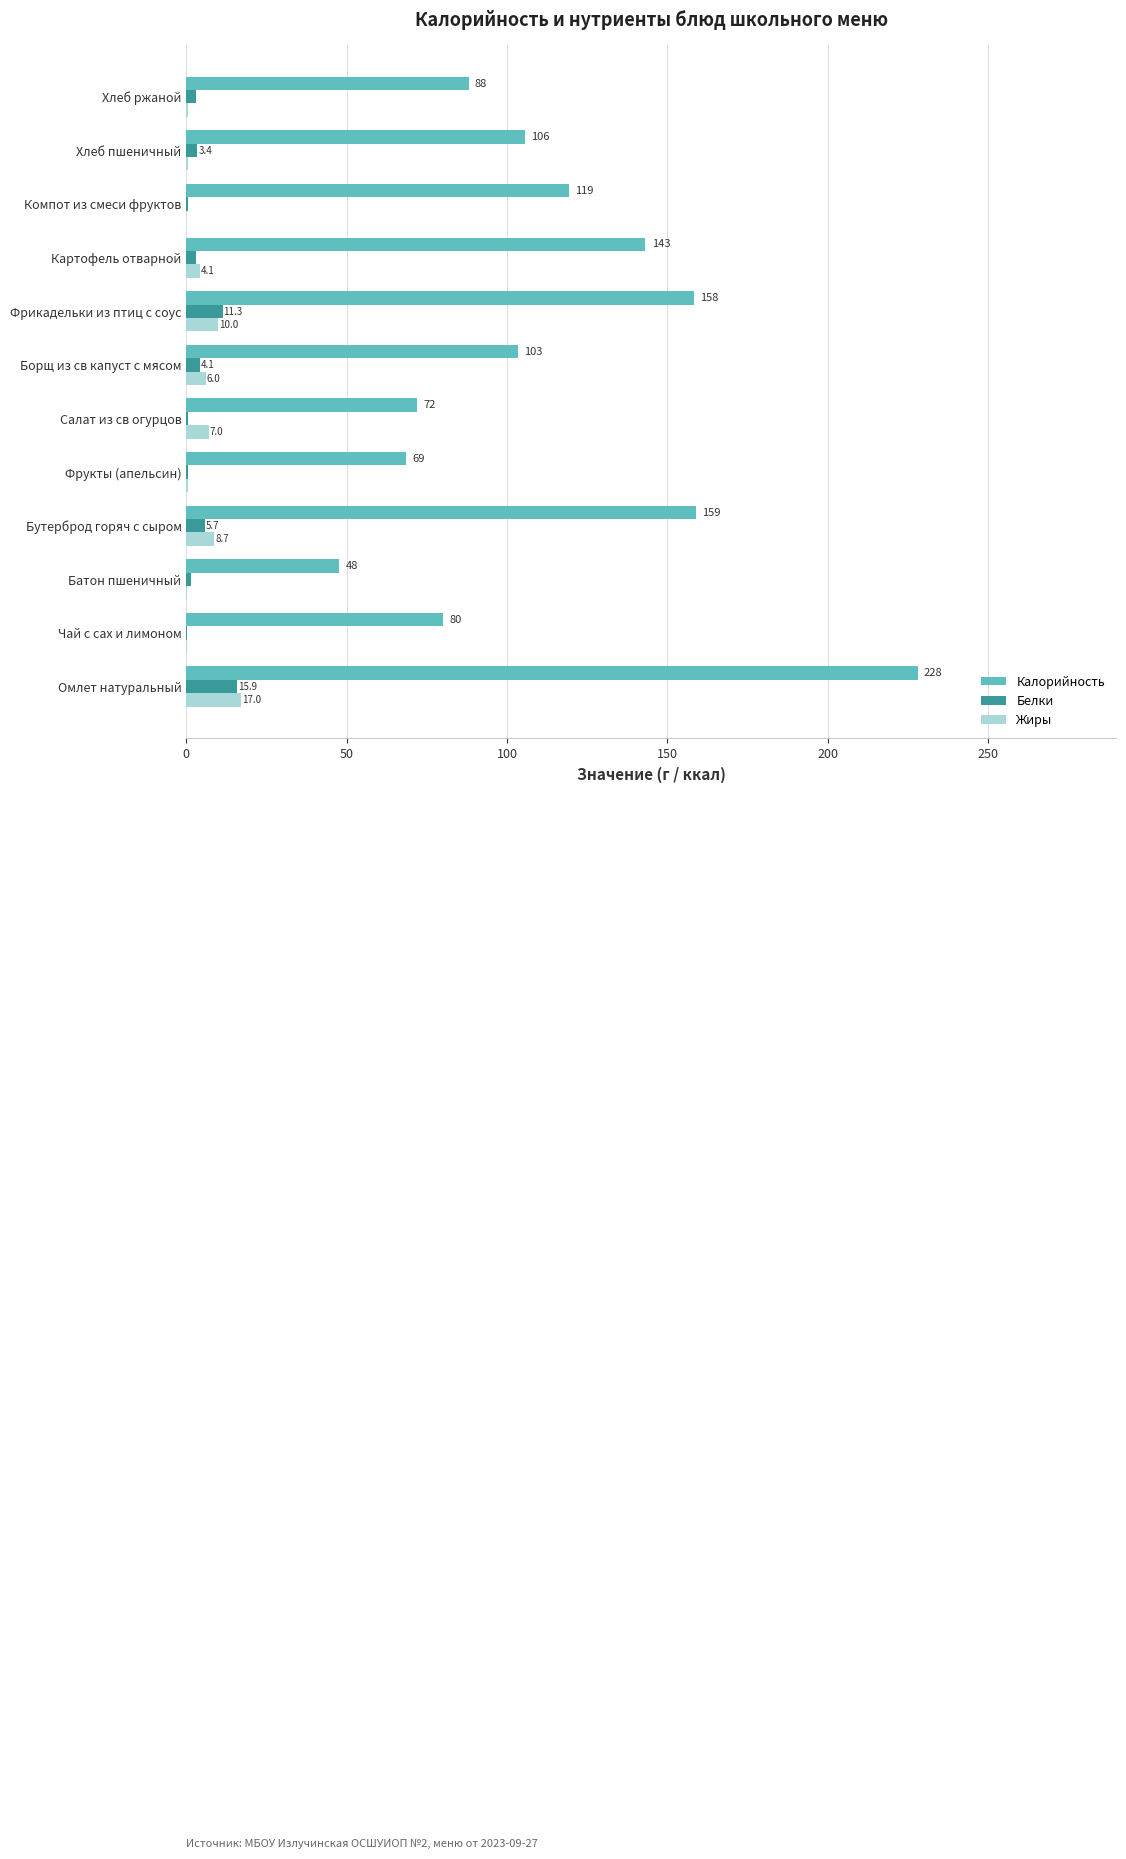

What is the greatest value displayed?

228.0